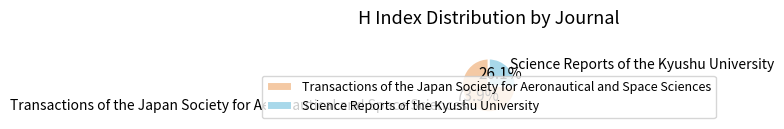

To the nearest percent, what is the difference between the Science Reports of the Kyushu University and Transactions of the Japan Society for Aeronautical and Space Sciences slice percentages?

48%